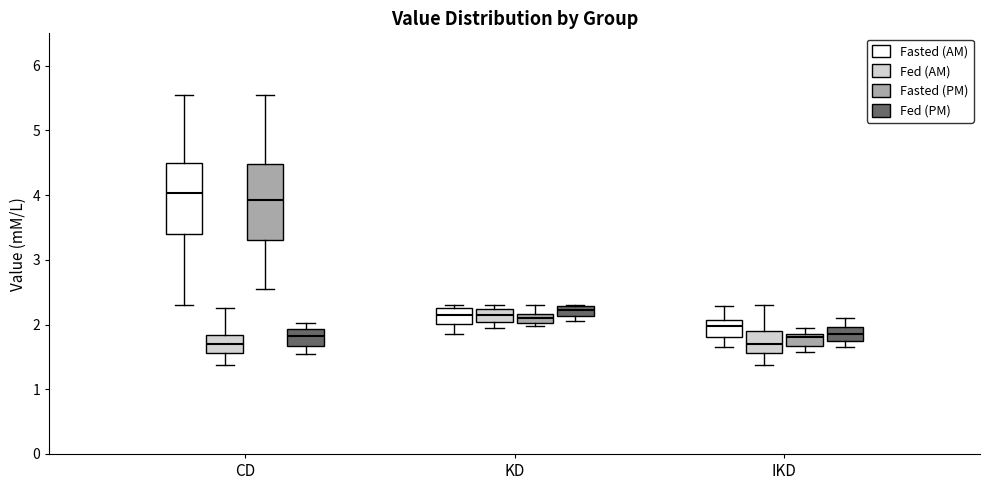

Where is the upper edge of the box for IKD (Fasted (AM)) on the y-axis? The values are not printed on the chart, so give them approximately, as read against the axis.

2.1